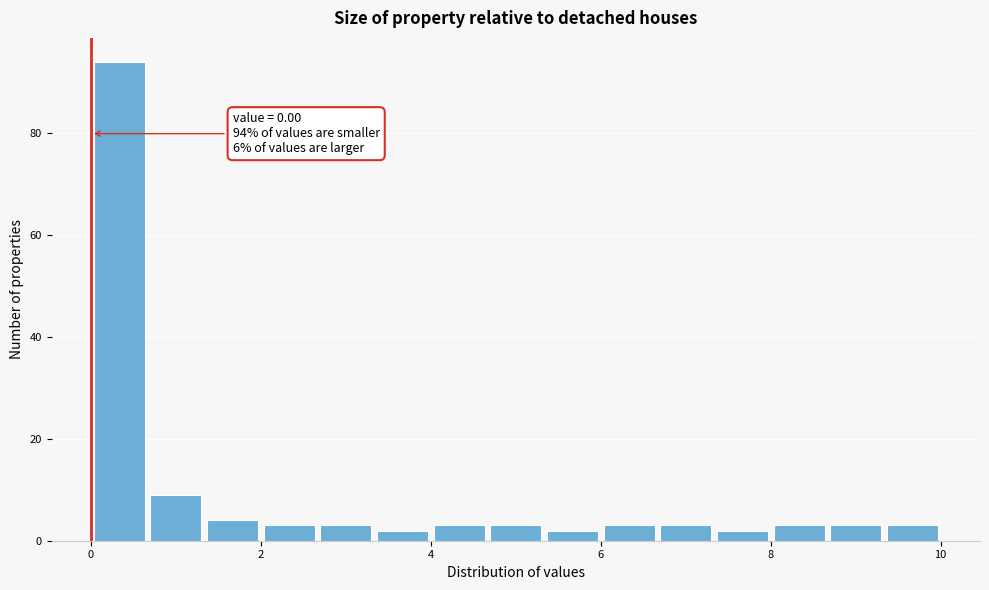

Around what value on the x-axis is the tallest bar? Give the approximate position of its centre, as read against the axis.

0.4